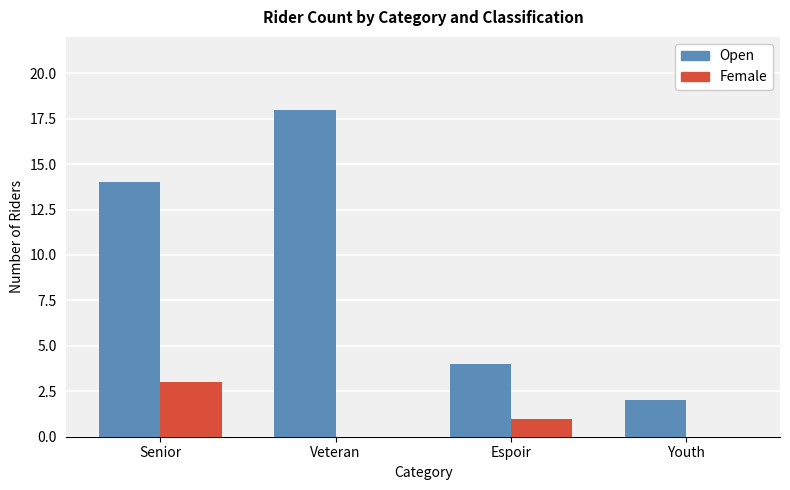

Is the value of Open at Youth greater than the value of Female at Espoir?

Yes